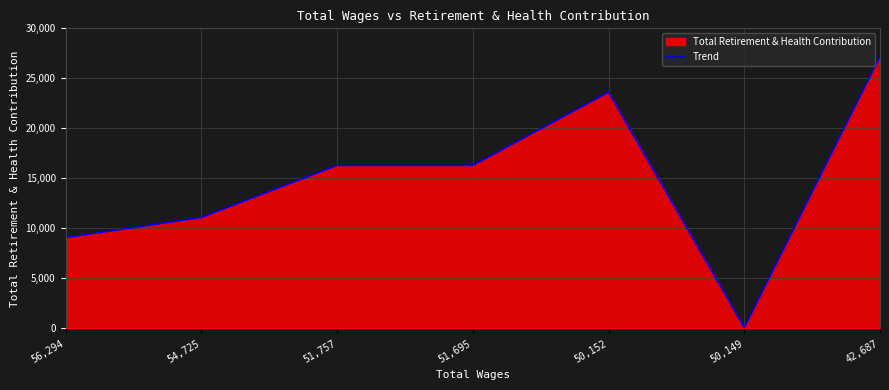

How many data points are less than 16295?

3